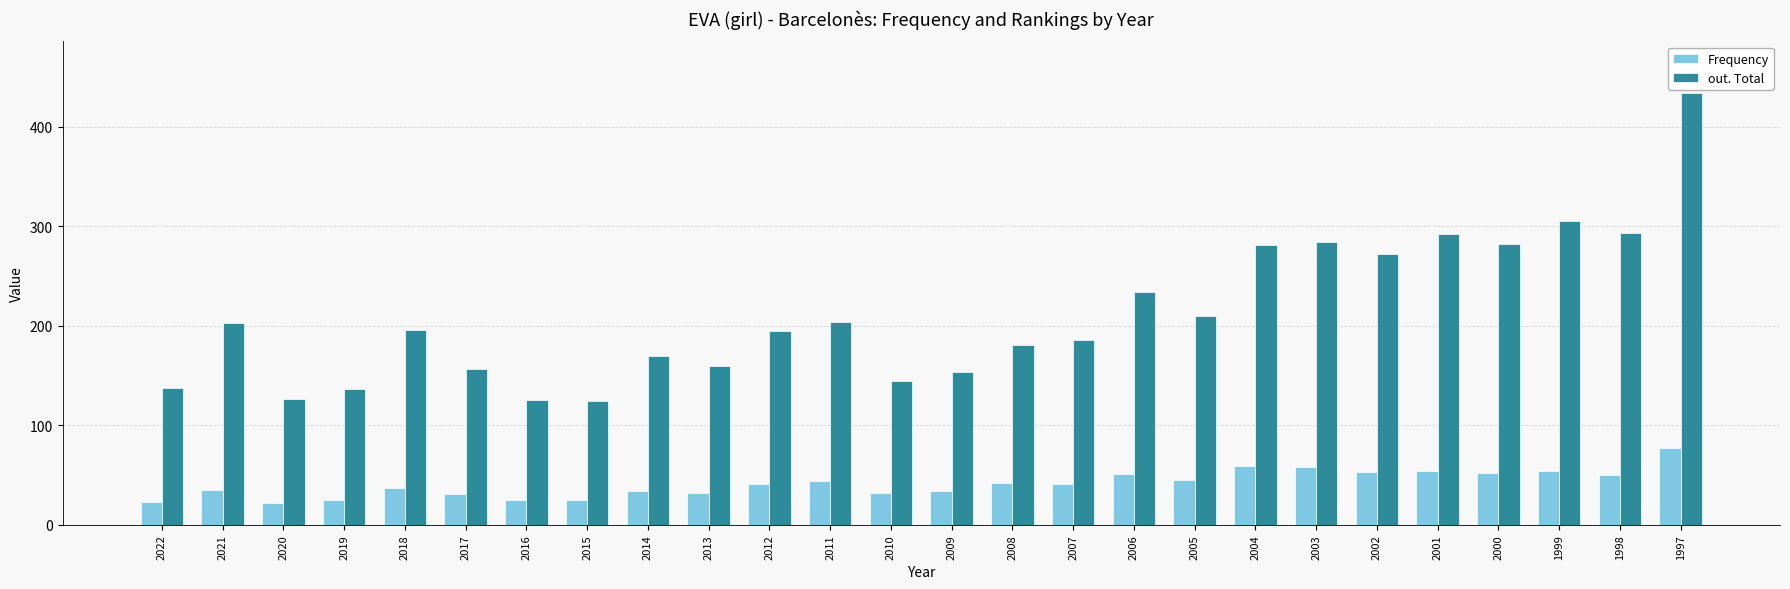

Read the out. Total value at 2018.

196